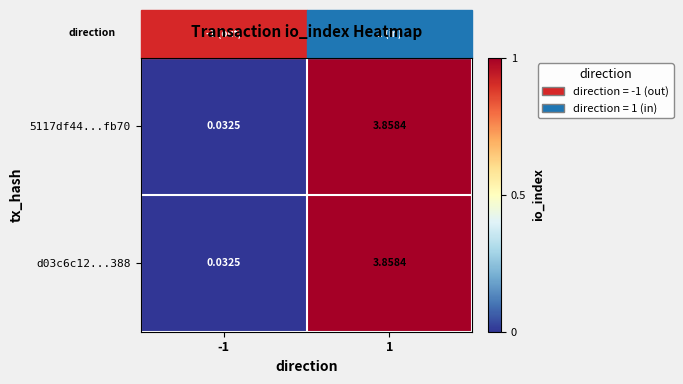

Is the value of 5117df44...fb70 at 1 greater than the value of d03c6c12...388 at -1?

Yes